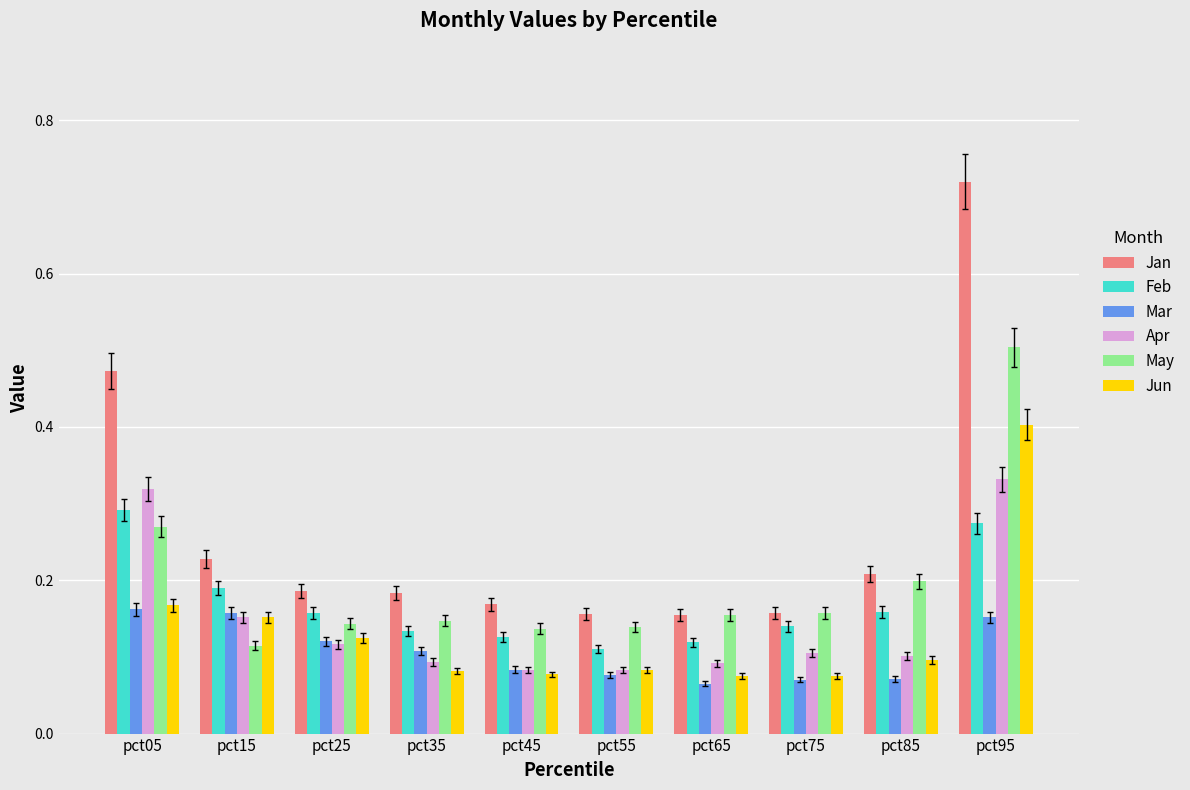

Which series has the widest spread of values?

Jan